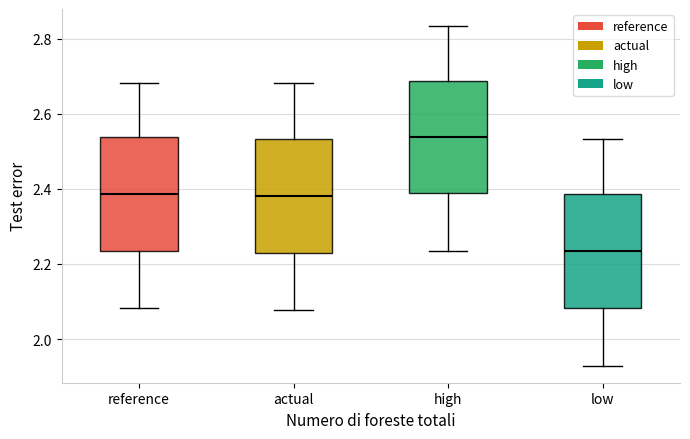

Reading left to right, read every box against the y-axis: the position of its median line, the range the box covers, and the ends of its whiskers. The values are not printed on the chart, so give them approximately, as read against the axis.

reference: median 2.38, box 2.24 to 2.54, whiskers 2.08 to 2.68
actual: median 2.38, box 2.22 to 2.54, whiskers 2.08 to 2.68
high: median 2.54, box 2.38 to 2.68, whiskers 2.24 to 2.84
low: median 2.24, box 2.08 to 2.38, whiskers 1.92 to 2.54